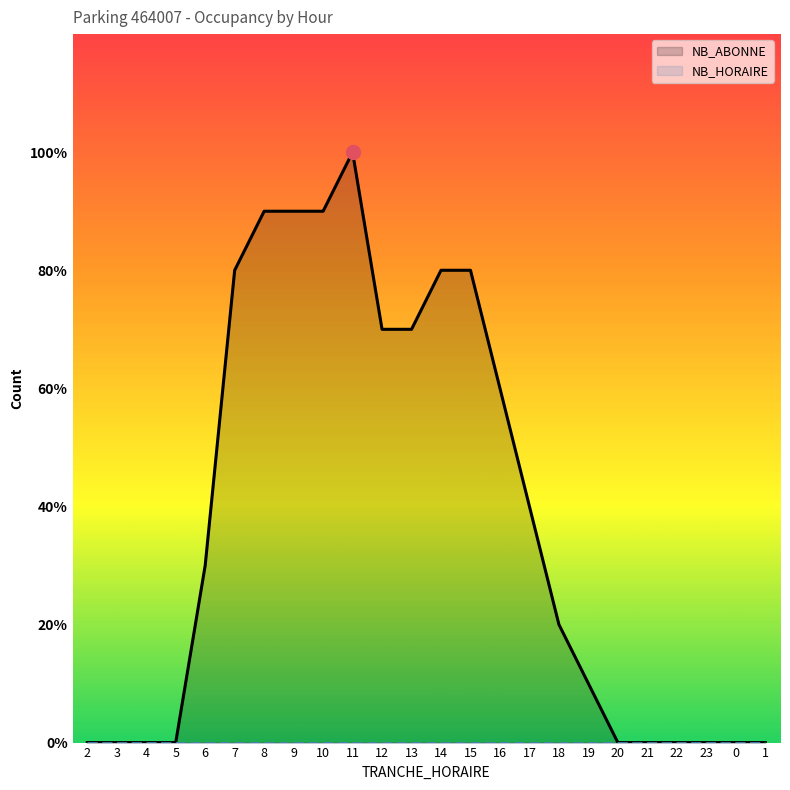

At which label does NB_HORAIRE reach its peak?

2